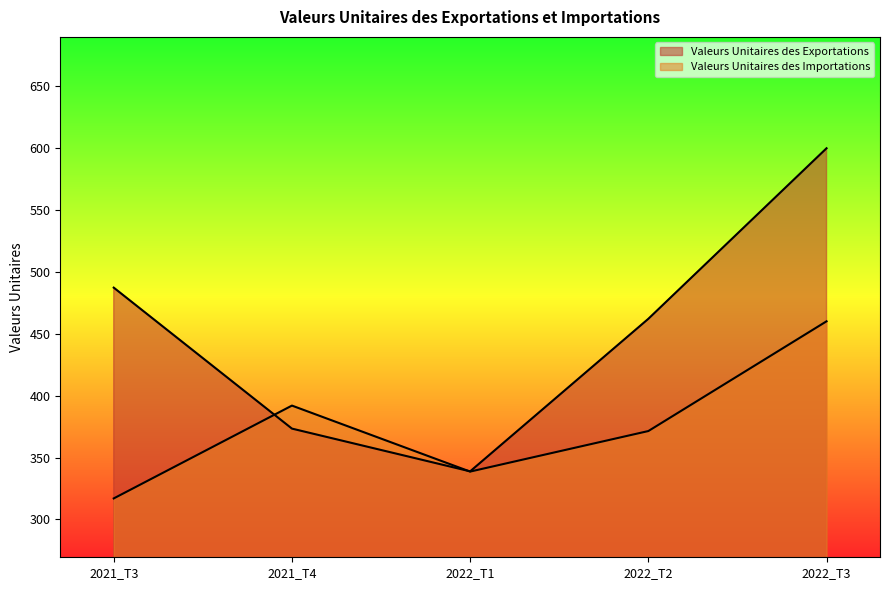

How many times do Valeurs Unitaires des Exportations and Valeurs Unitaires des Importations cross each other?

2